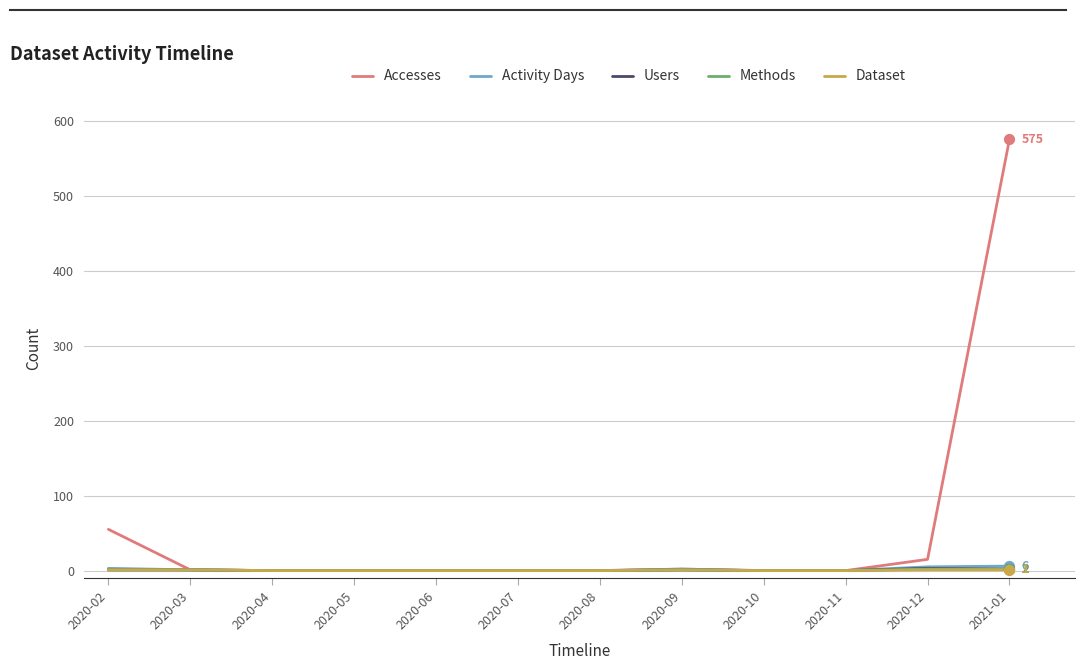

What are all the series names shown in the legend?

Accesses, Activity Days, Users, Methods, Dataset